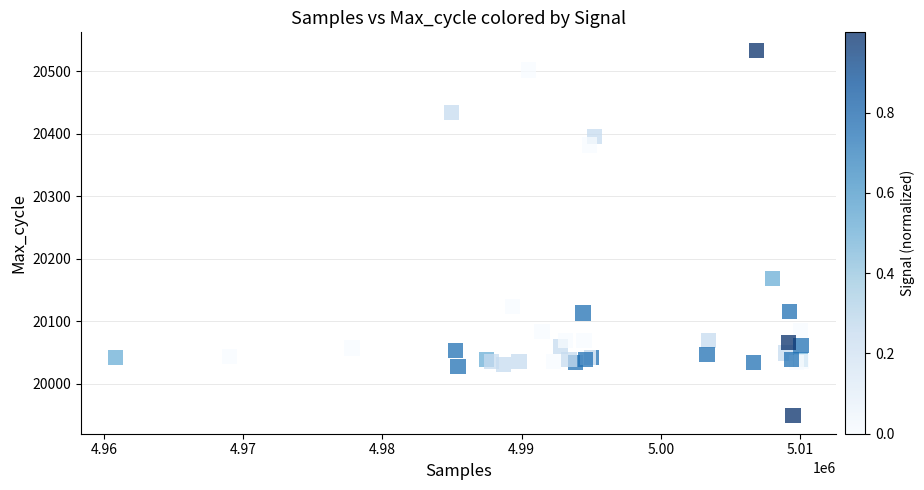

What Y value in the scatter plot is closest to 20241?

20168